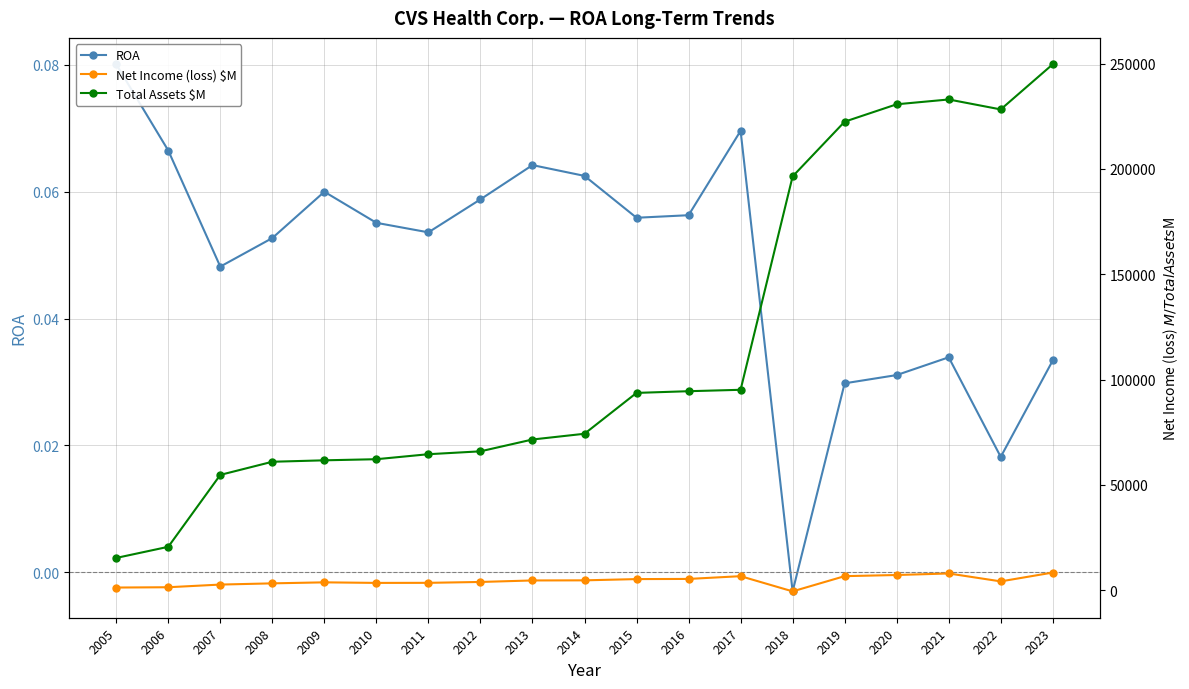

Reading left to right, list all the values displayed in this chart.

ROA: 2005=0.1	2006=0.1	2007=0.0	2008=0.1	2009=0.1	2010=0.1	2011=0.1	2012=0.1	2013=0.1	2014=0.1	2015=0.1	2016=0.1	2017=0.1	2018=-0.0	2019=0.0	2020=0.0	2021=0.0	2022=0.0	2023=0.0
Net Income (loss) $M: 2005=1225.0	2006=1369.0	2007=2637.0	2008=3212.0	2009=3696.0	2010=3427.0	2011=3461.0	2012=3877.0	2013=4592.0	2014=4644.0	2015=5237.0	2016=5317.0	2017=6622.0	2018=-594.0	2019=6634.0	2020=7179.0	2021=7910.0	2022=4149.0	2023=8344.0
Total Assets $M: 2005=15283.0	2006=20570.0	2007=54722.0	2008=60960.0	2009=61641.0	2010=62169.0	2011=64543.0	2012=65912.0	2013=71526.0	2014=74252.0	2015=93657.0	2016=94462.0	2017=95131.0	2018=196456.0	2019=222449.0	2020=230715.0	2021=232999.0	2022=228275.0	2023=249728.0